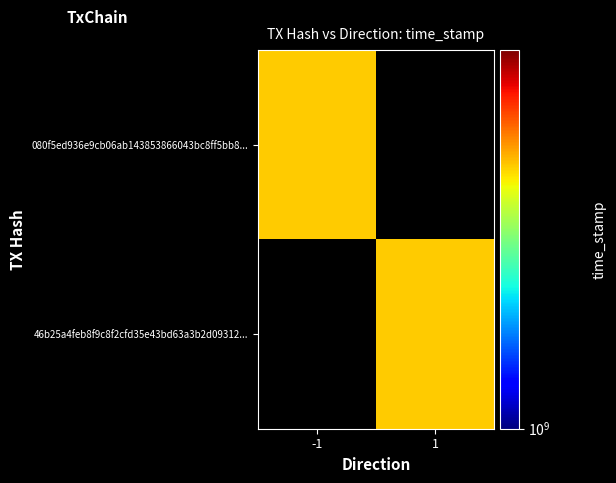

Which category has the highest value in the 46b25a4feb8f9c8f2cfd35e43bd63a3b2d09312 series?

1